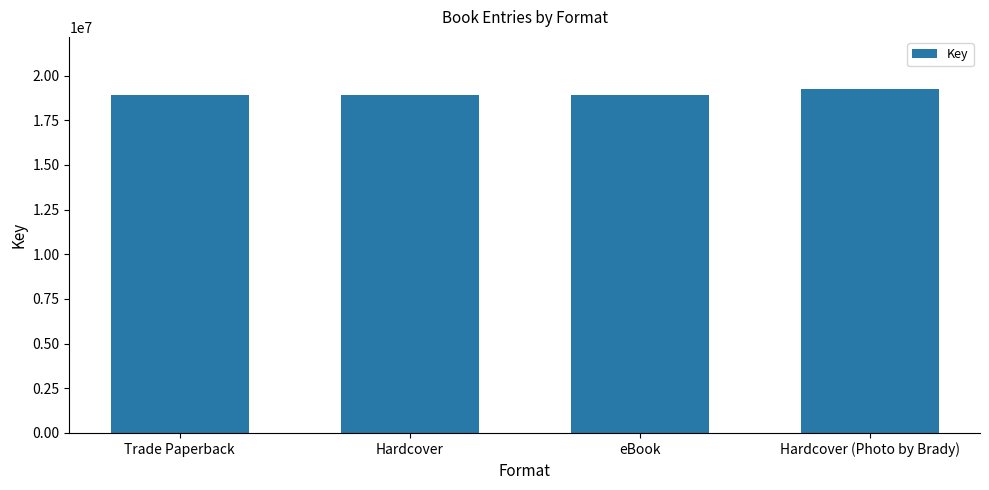

Which label corresponds to the largest value in the chart?

Hardcover (Photo by Brady)